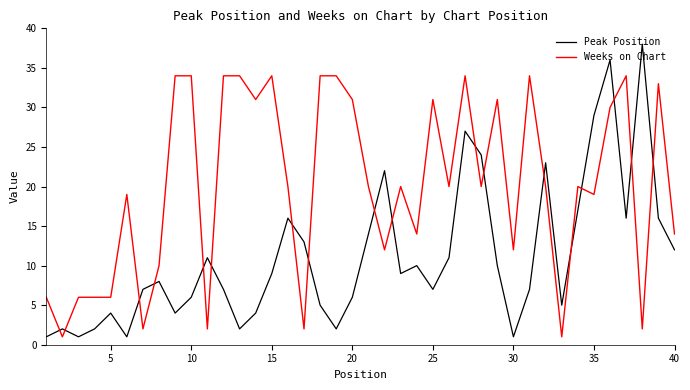

What is the difference between the maximum and minimum values in the Peak Position series?

37